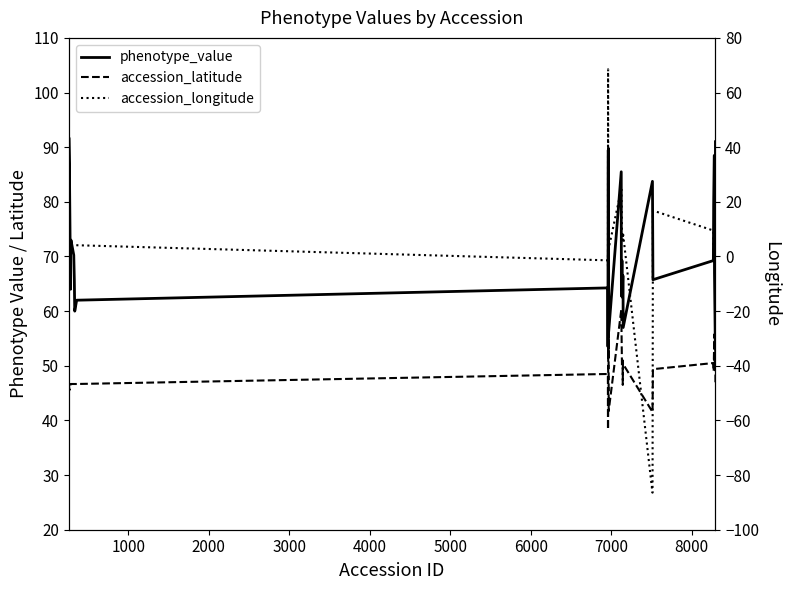

List the series in order of their peak value, lowest first.

accession_latitude, accession_longitude, phenotype_value